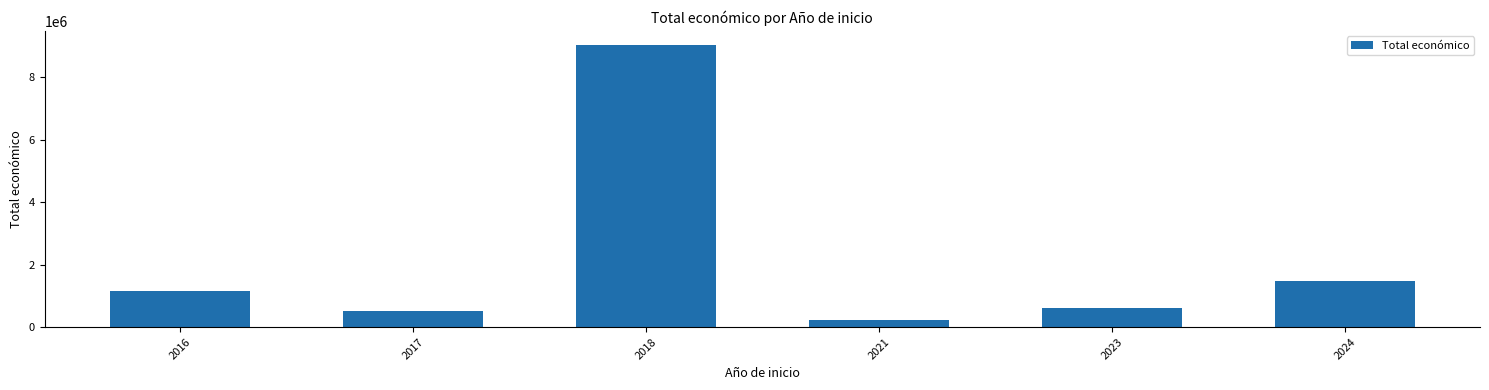

Which label corresponds to the smallest value in the chart?

2021